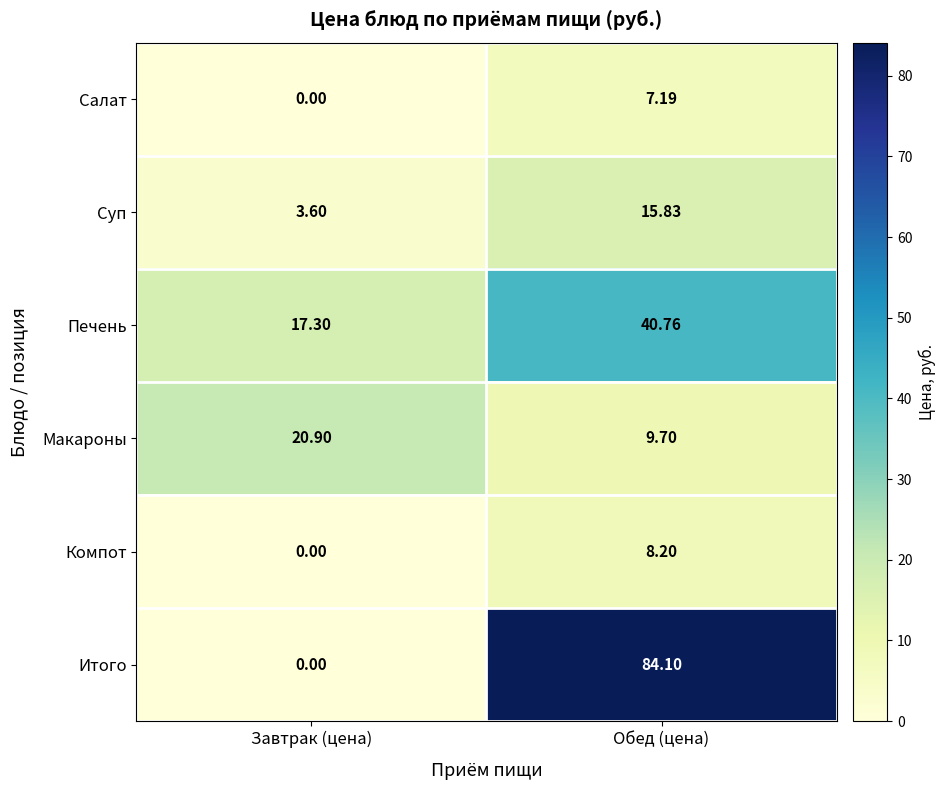

At which category is the sum across all series the highest?

Обед (цена)